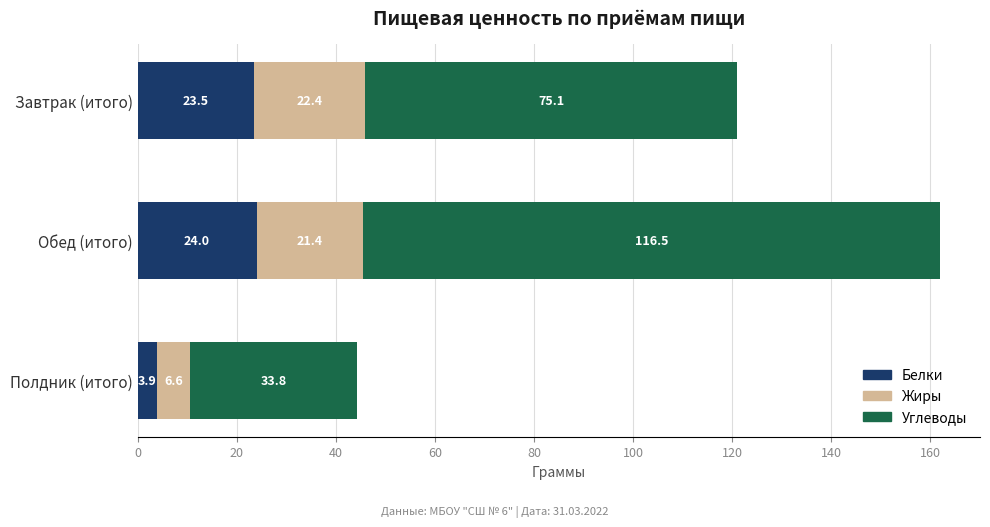

Is it true that Белки equals 24.0 at Обед (итого)?

True